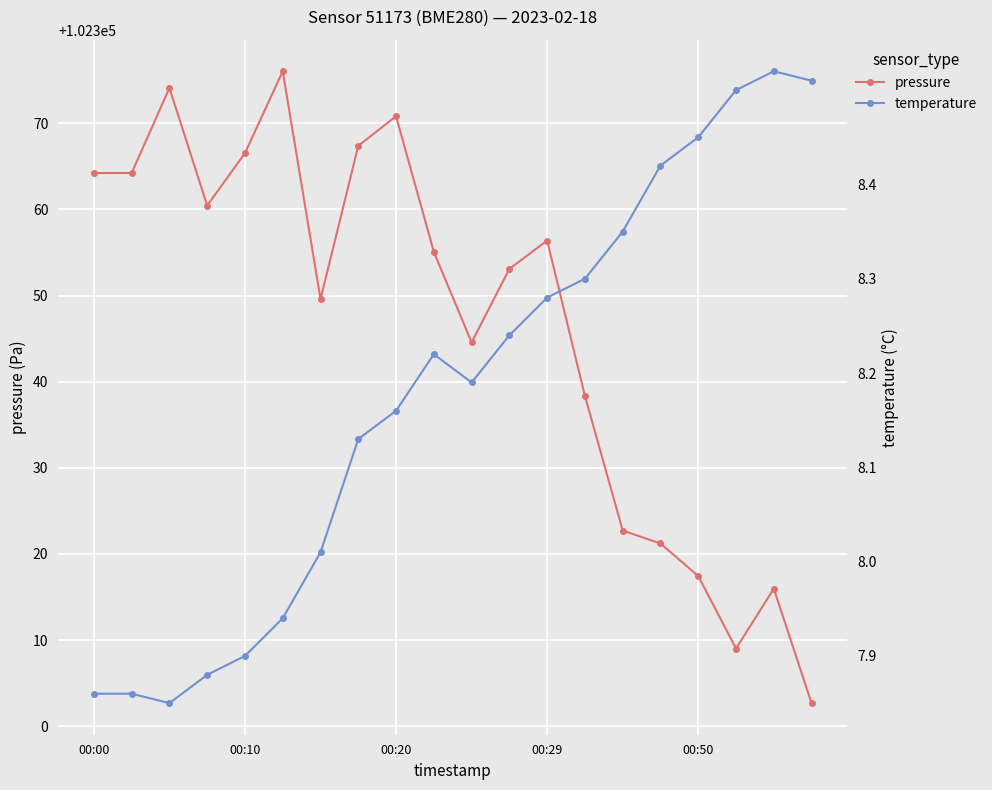

What is the difference between the temperature values at 7 and 10?

0.1